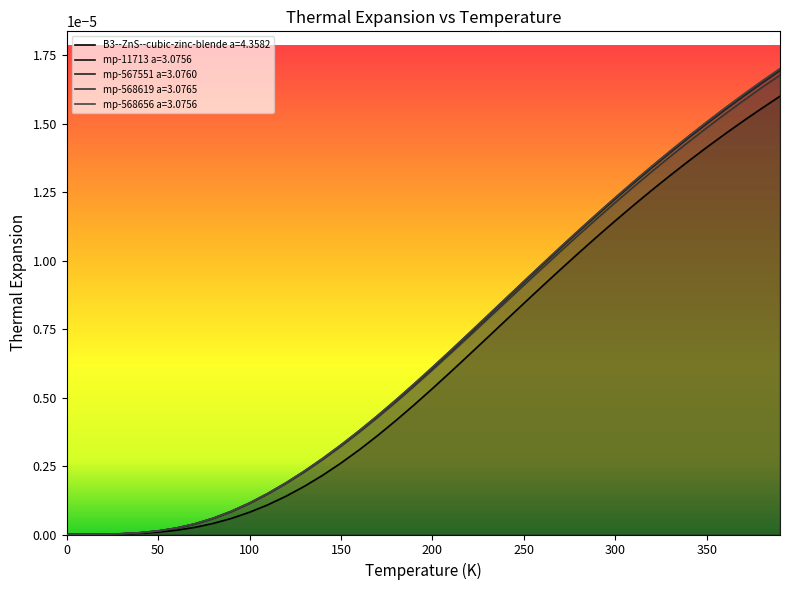

True or false: mp-568656 a=3.0756 and mp-11713 a=3.0756 cross at least once.

False